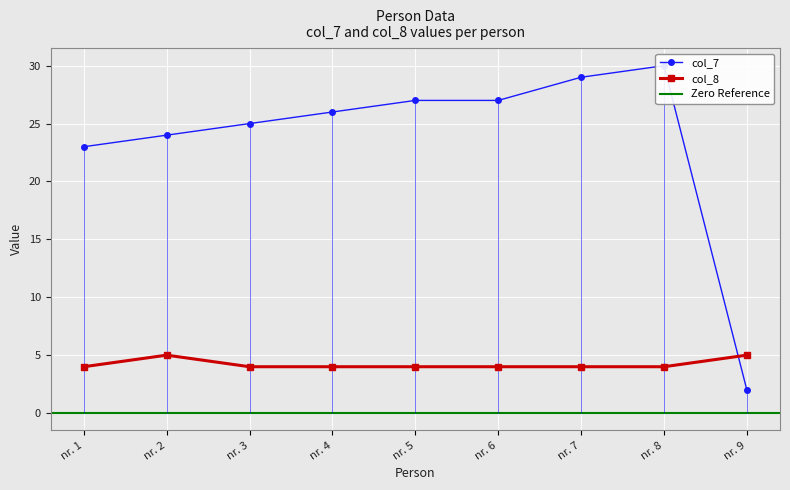

How many distinct data groups are displayed?

2